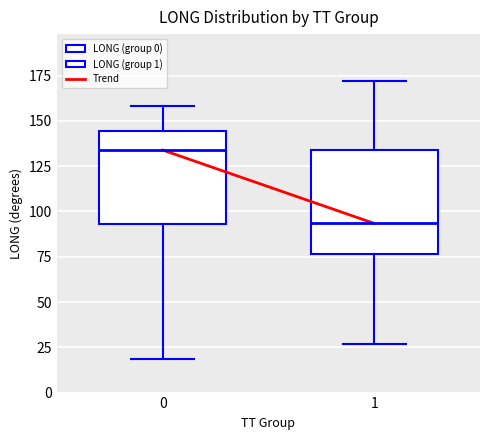

Reading left to right, transcribe this box plot: for each box, give where its median line is, the range the box spans, and where its two whiskers end, as read against the y-axis. The values are not printed on the chart, so give them approximately, as read against the axis.

0: median 135, box 95 to 145, whiskers 20 to 160
1: median 95, box 75 to 135, whiskers 25 to 170